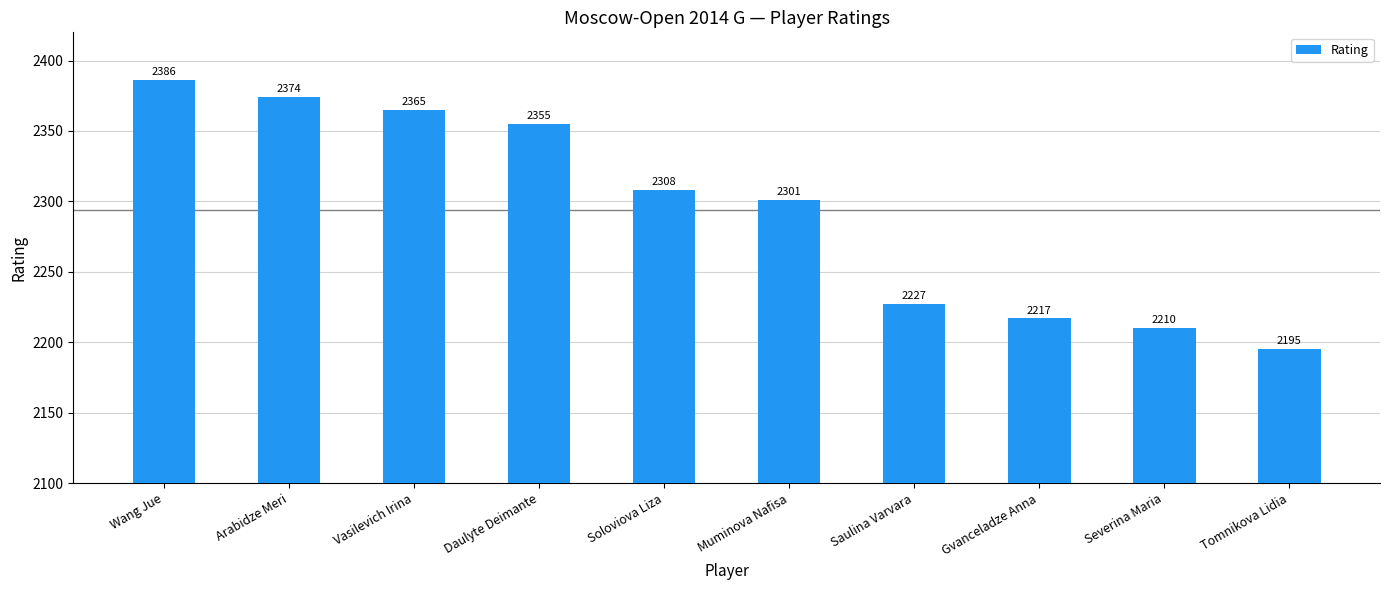

How many distinct data groups are displayed?

1